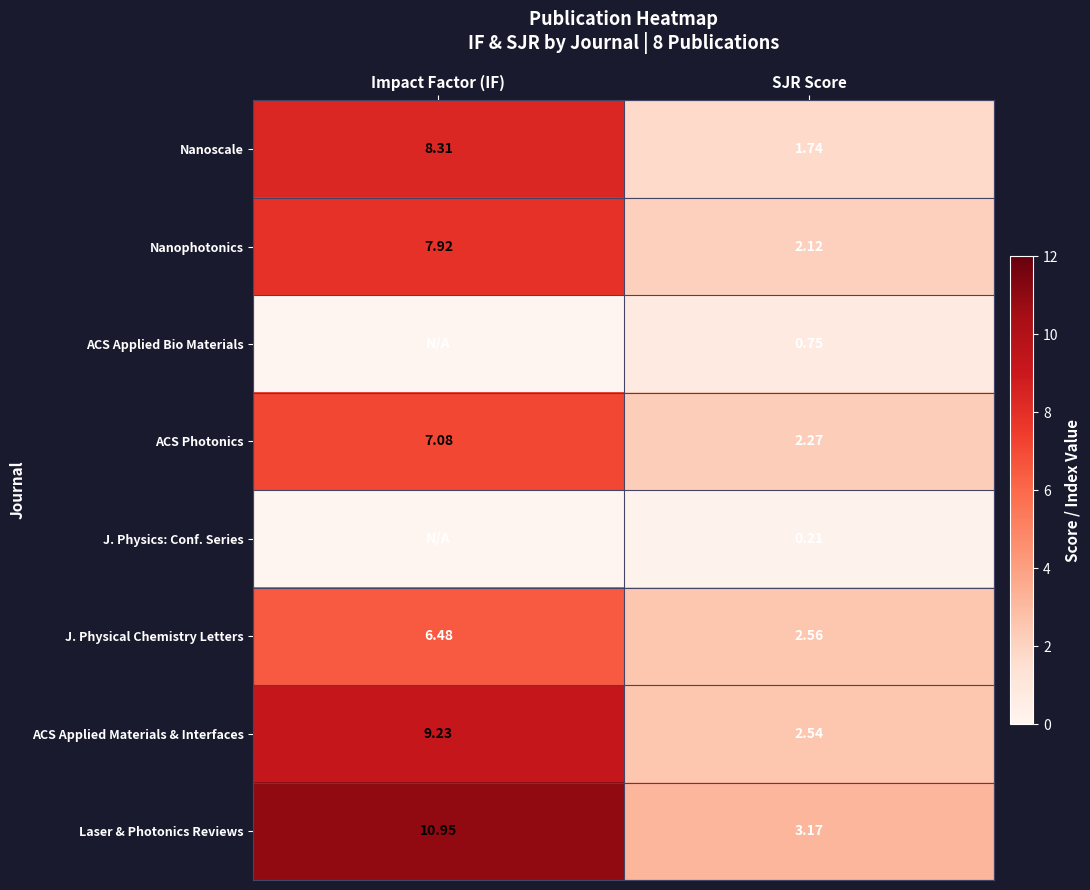

List the labels in order of J. Physical Chemistry Letters value, largest first.

Impact Factor (IF), SJR Score